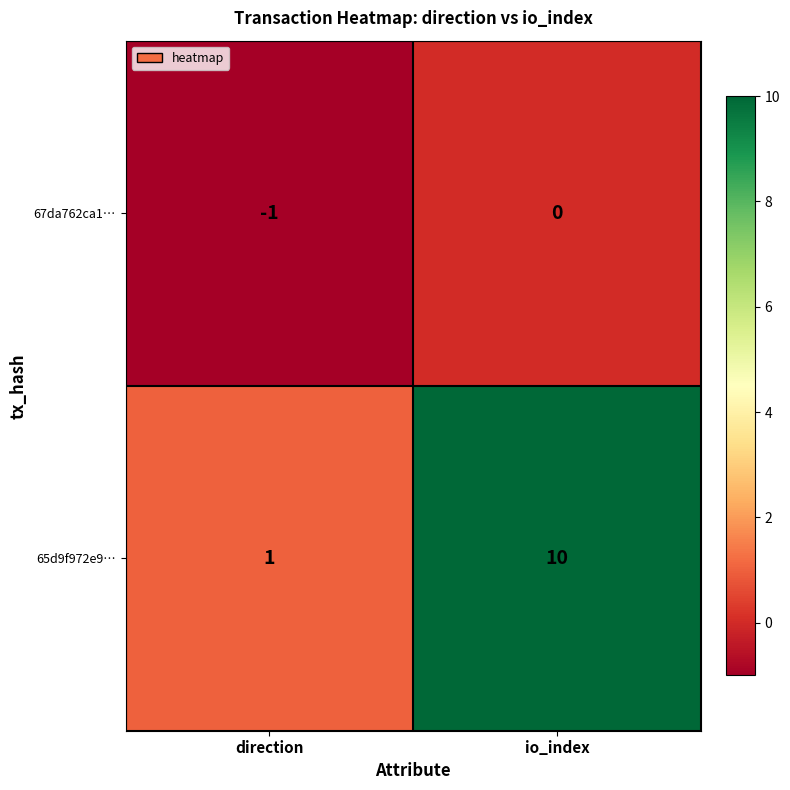

What is the total value across all series at io_index?

10